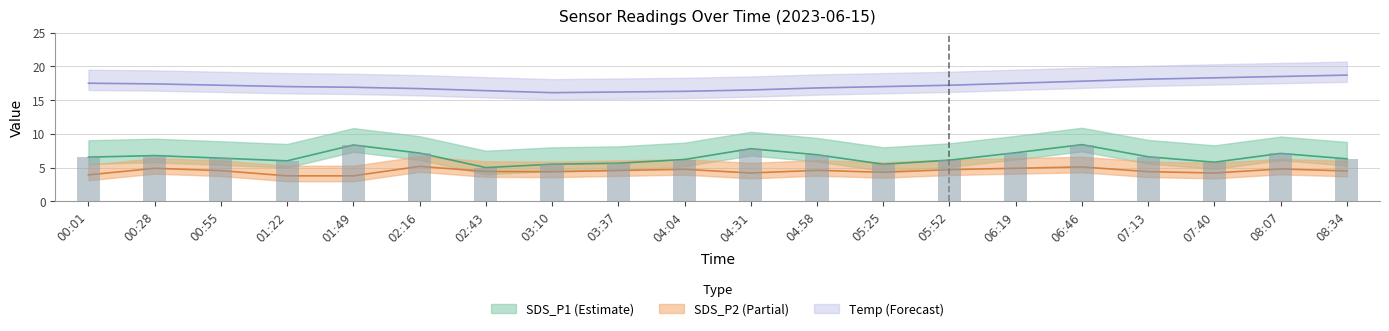

The value of Temp at 05:25 is 17.0. True or false?

True